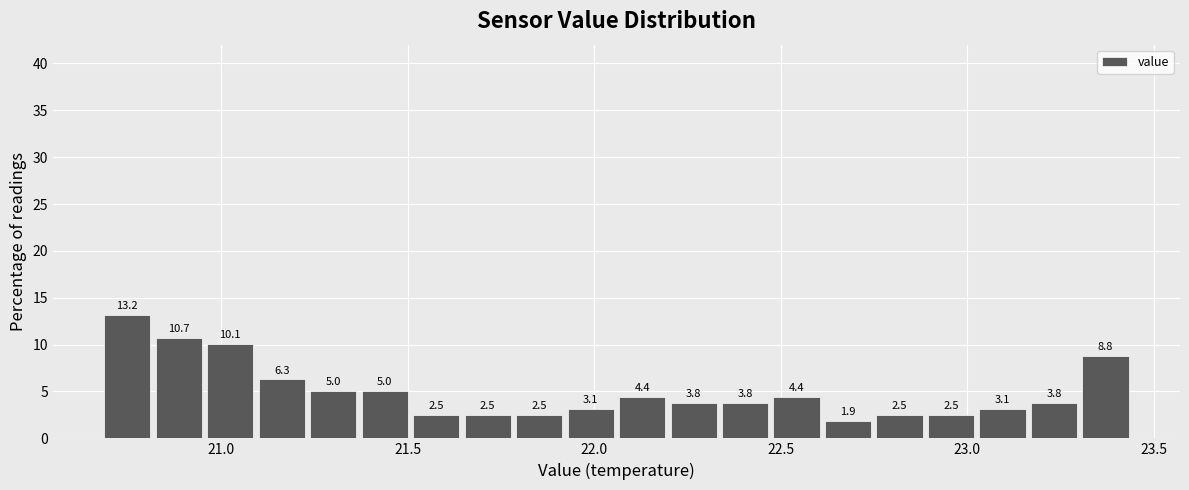

Read against the x-axis, roughly where is the centre of the tallest bar?

20.75